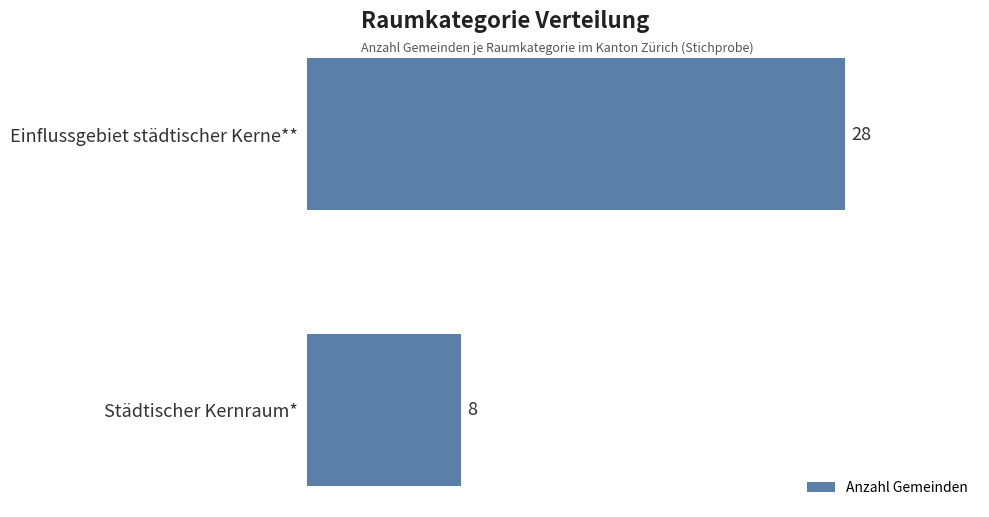

Is it true that the value at Einflussgebiet städtischer Kerne** is 28?

True